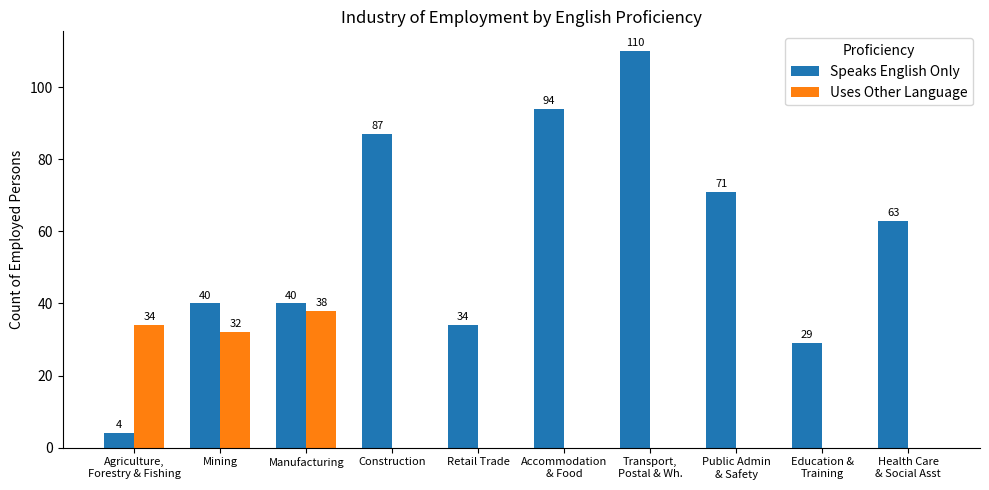

What is the highest value of the Speaks English Only series?

110